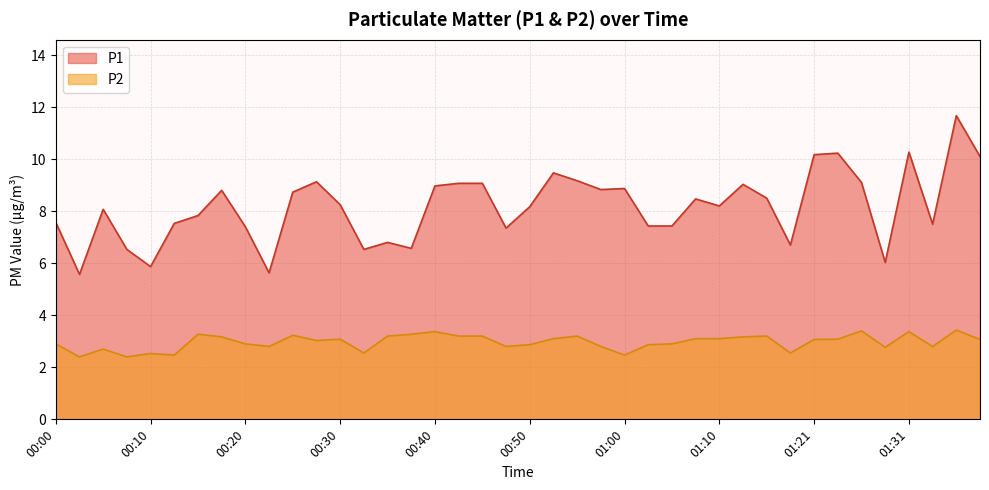

What position from the left is 00:05?

3